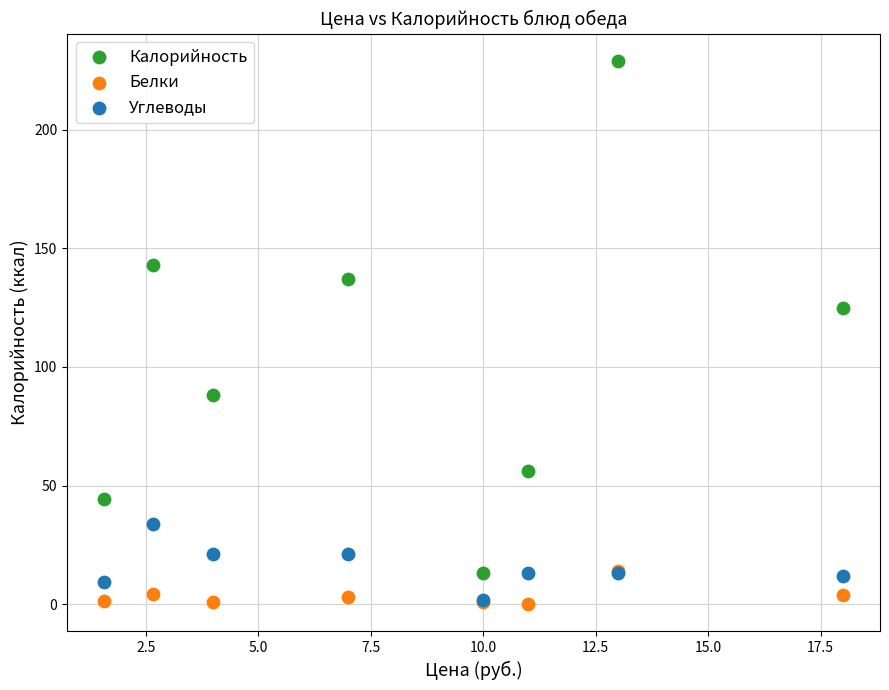

In the Калорийность series, what Y value is closest to 121?

125.0